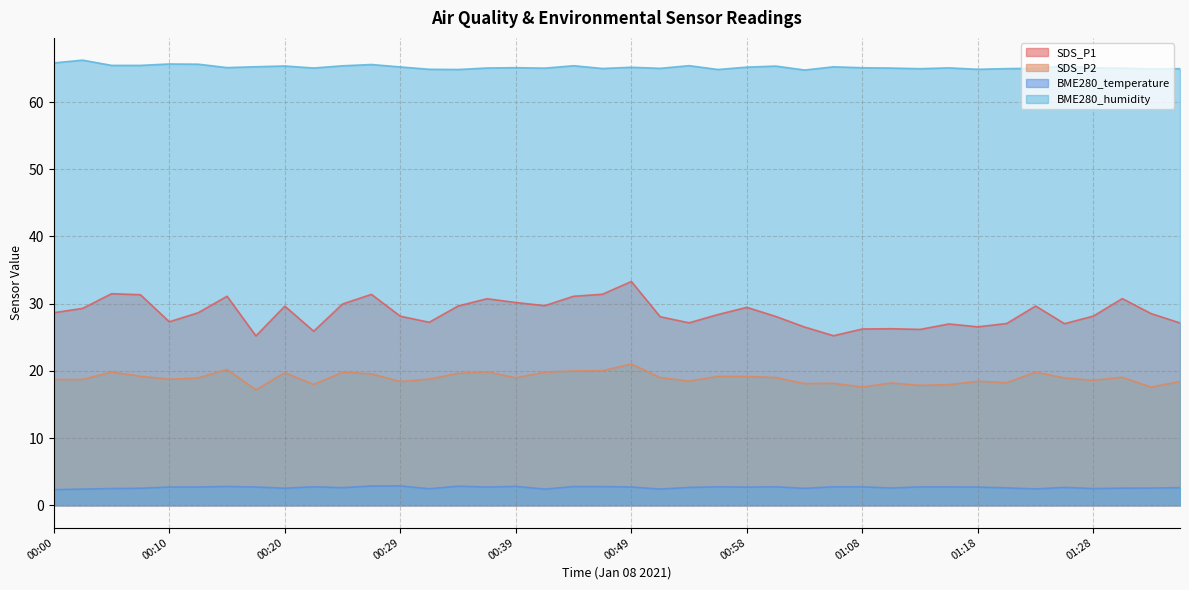

Is it true that SDS_P1 equals 28.1 at 01:01?

True